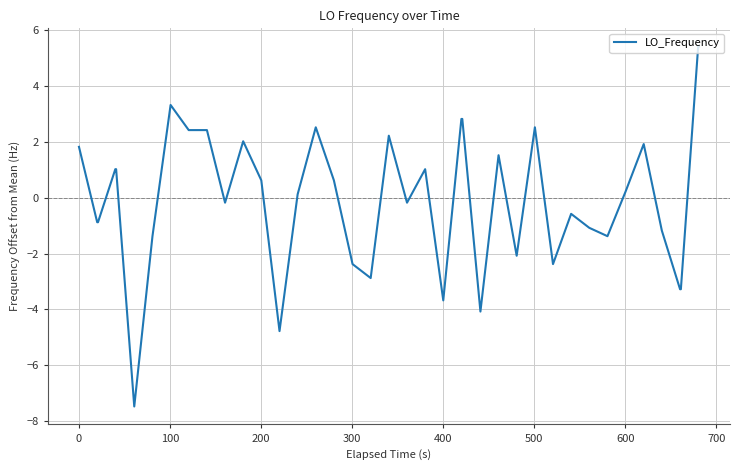

What is the greatest value displayed?

5.4